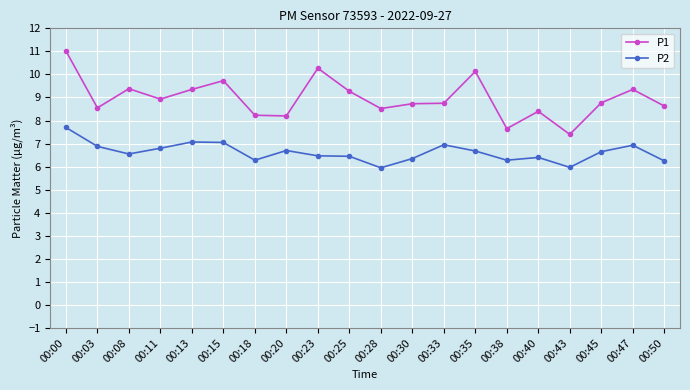

Does the chart display data point markers on the line(s)?

Yes